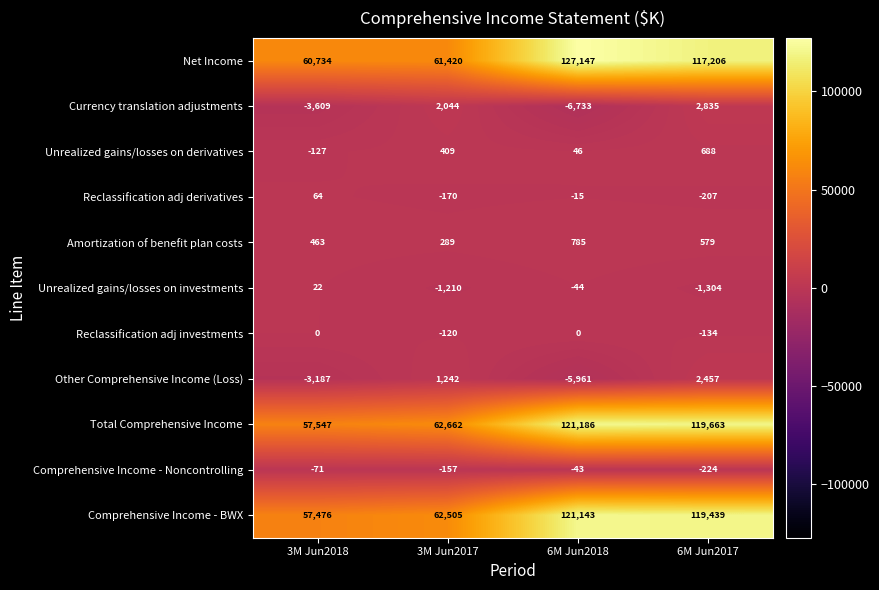

Which category has the highest value across all series?

6M Jun2018